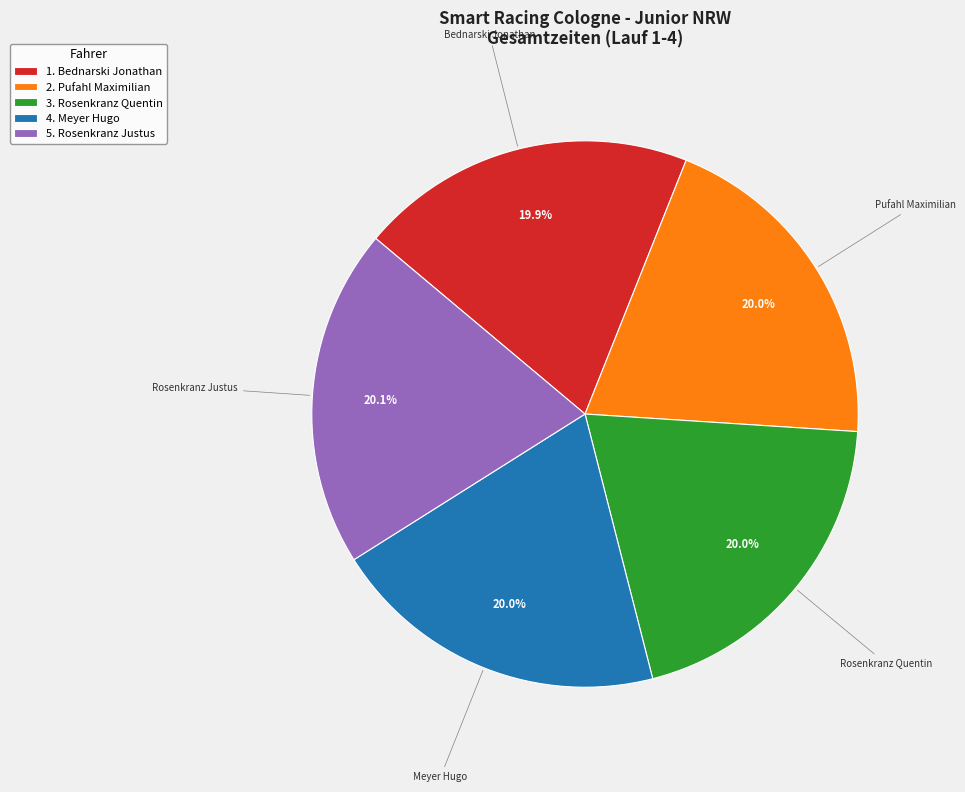

To the nearest percent, what portion does Rosenkranz Justus represent?

20%